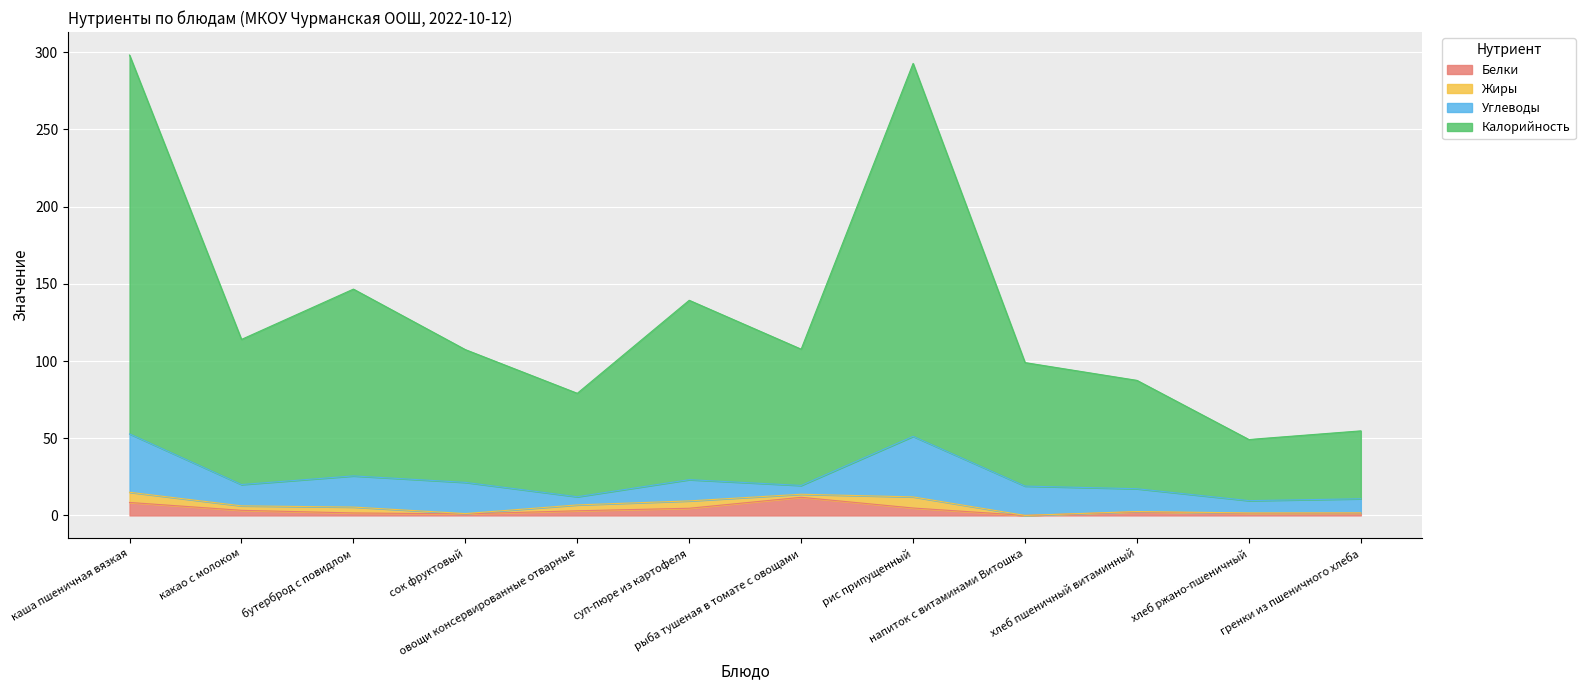

What is the highest value of the Белки series?

11.7